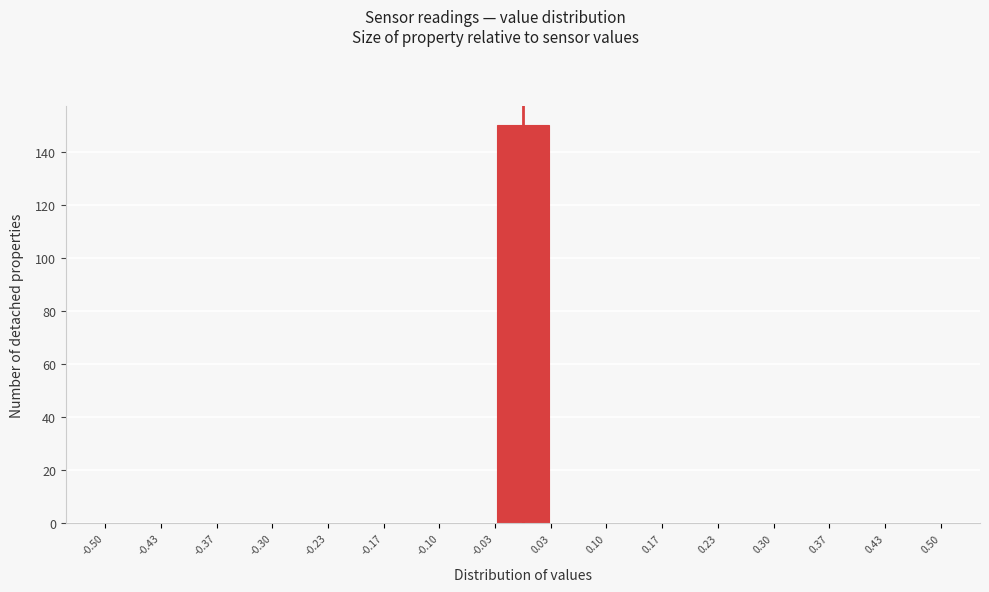

What is the height of the bar covering -0.03 to 0.03 on the x-axis? The values are not printed on the chart, so give them approximately, as read against the axis.

150